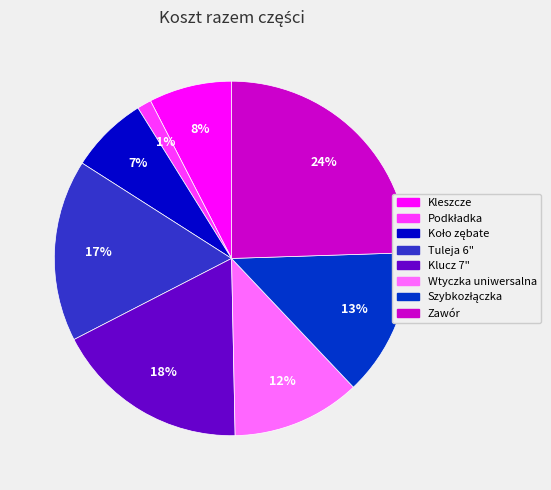

What percentage is the Kleszcze slice, to the nearest percent?

8%